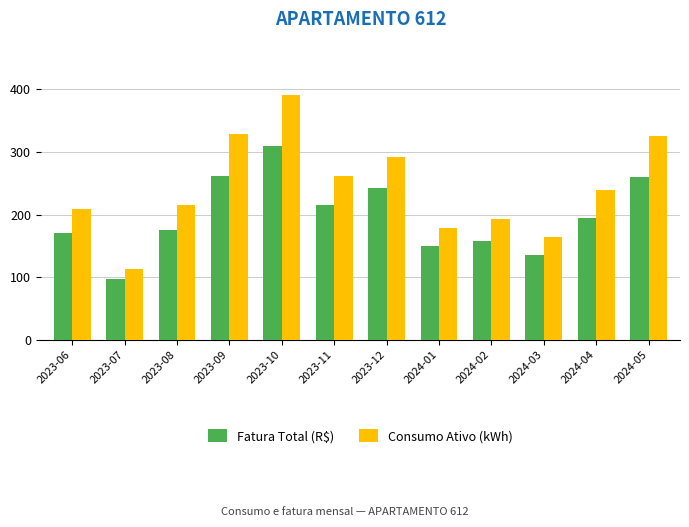

What value does the Fatura Total (R$) series have at 2023-07?

97.9